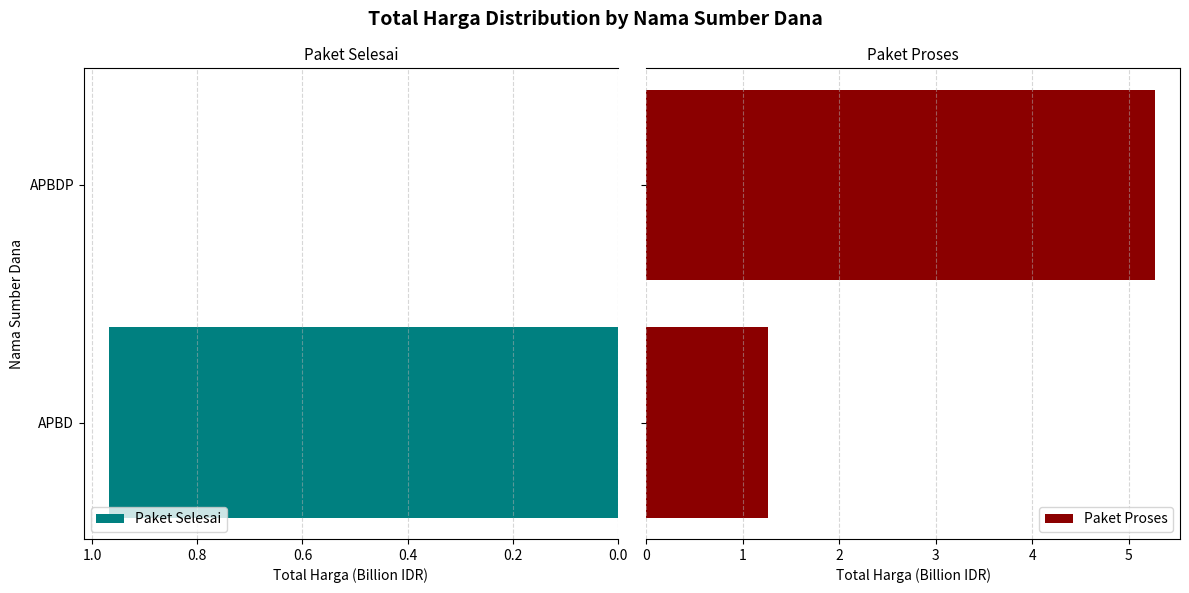

Which category has the highest value in the Paket Selesai series?

APBD